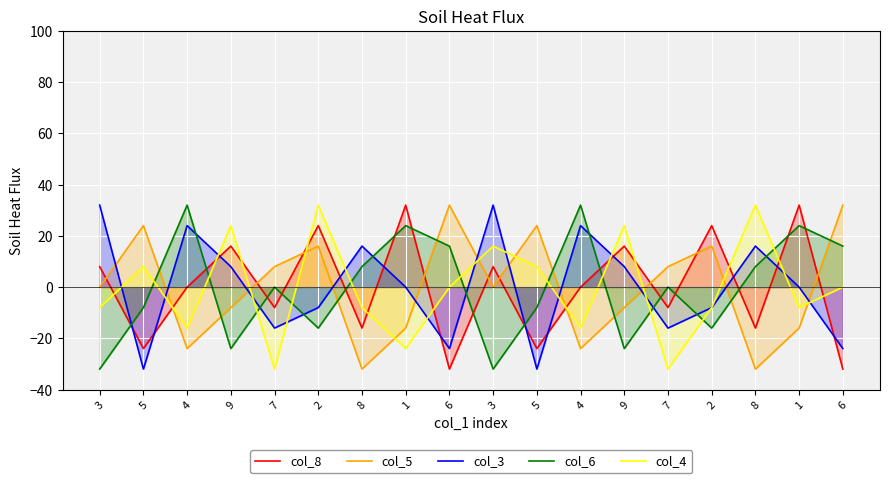

What is the label of the 9th point from the left?

6